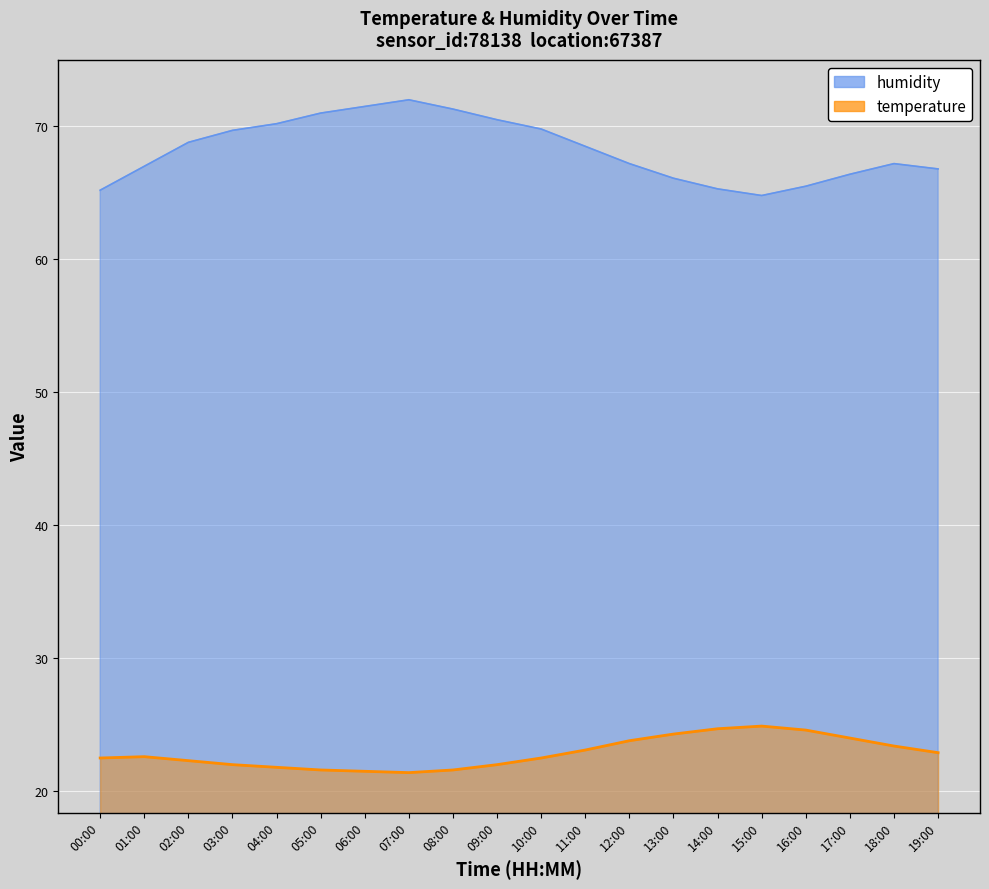

What is the label of the 12th point from the left?

11:00